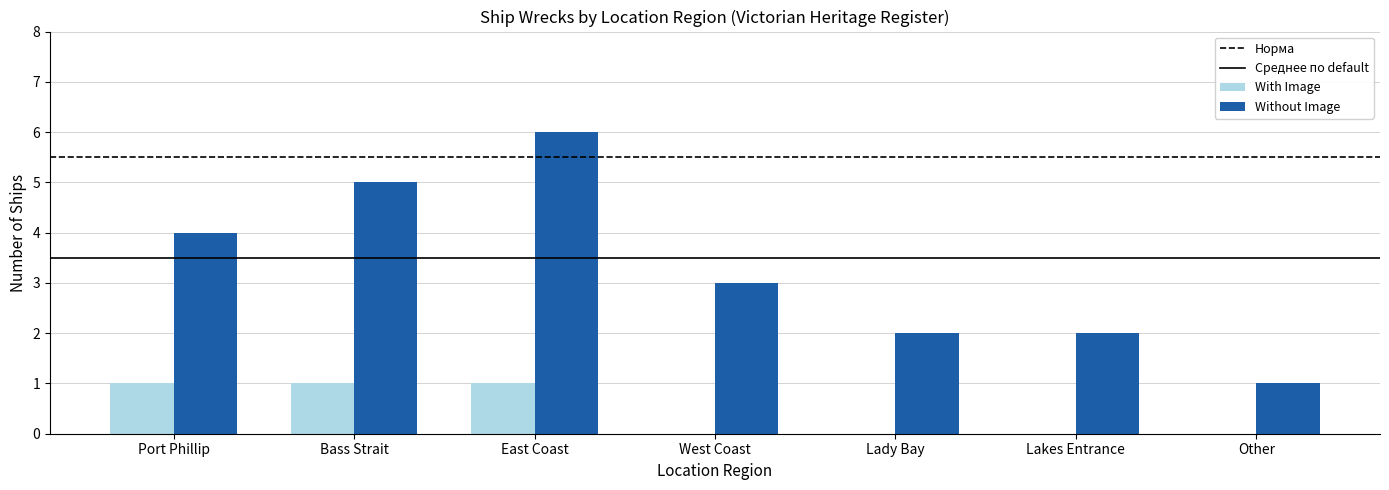

At which label does Without Image reach its peak?

East Coast